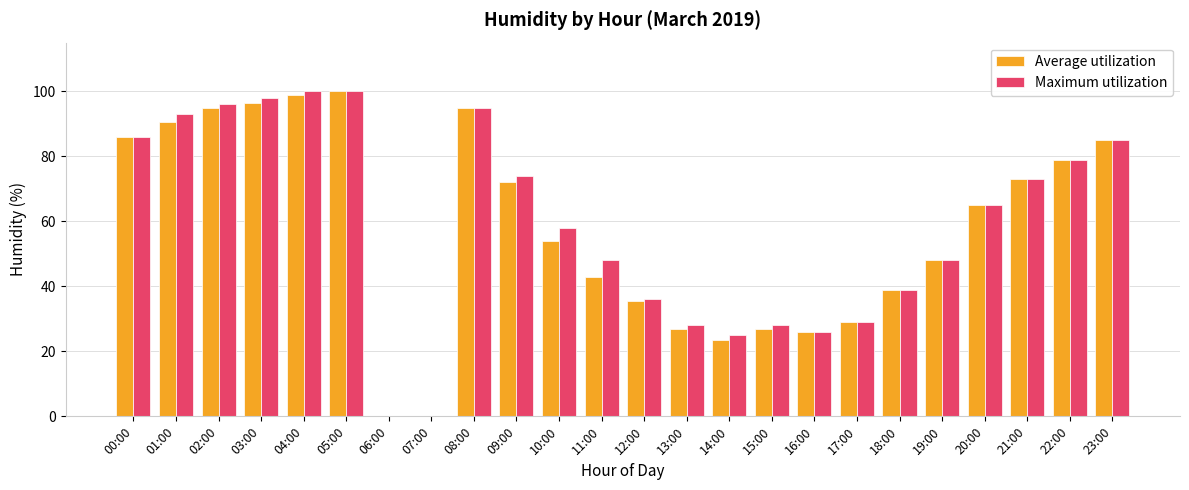

What is the average value of the Maximum utilization series?

58.7